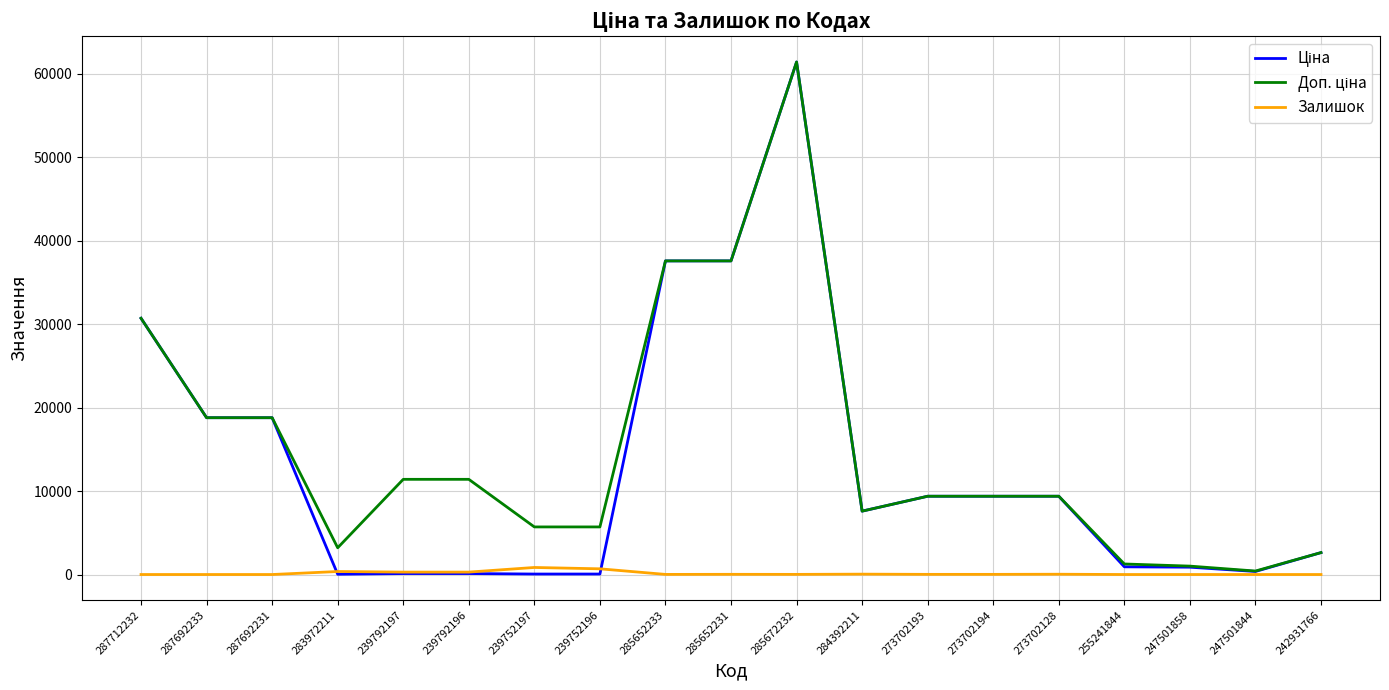

What is the difference between the highest and lowest values at 287712232?

30717.1